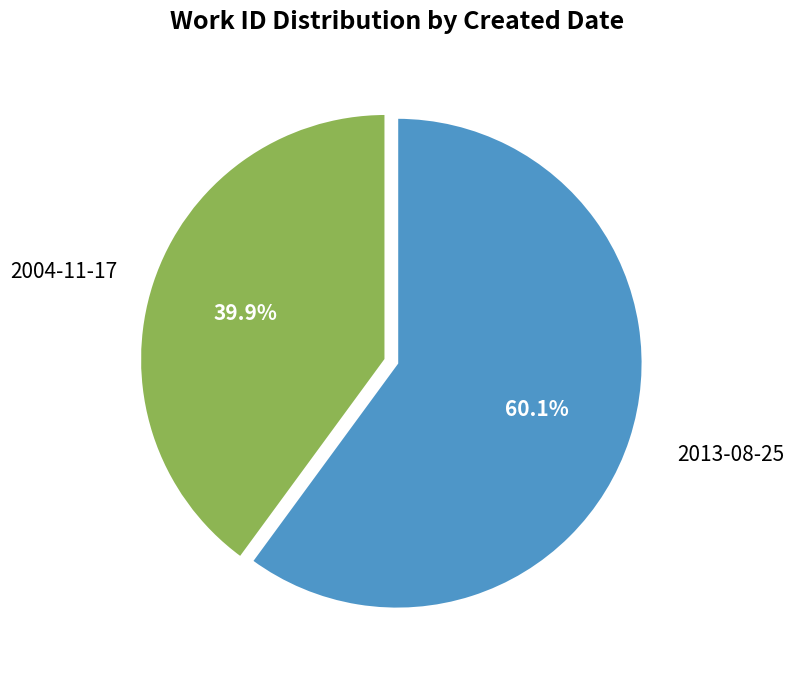

Which category has the smallest portion of the pie?

2004-11-17